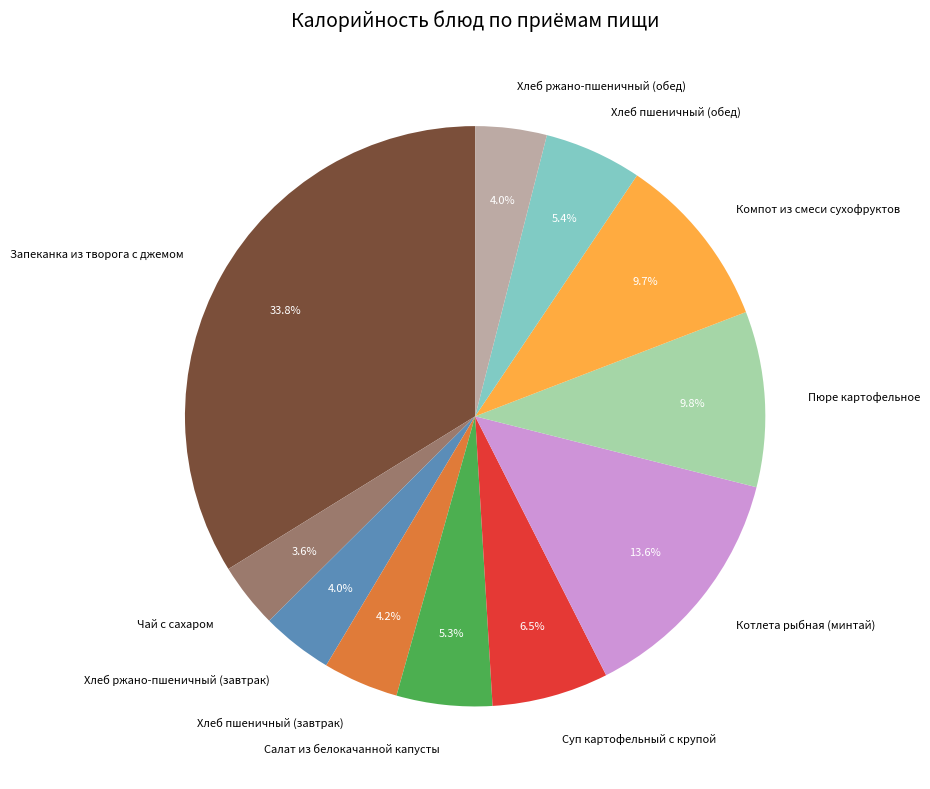

How many segments does this pie chart have?

11